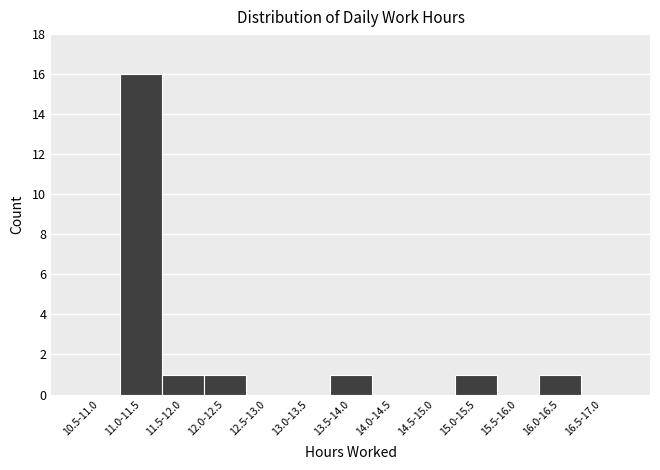

Reading right to left, what are all the values shown in this chart?

16.5-17.0=0	16.0-16.5=1	15.5-16.0=0	15.0-15.5=1	14.5-15.0=0	14.0-14.5=0	13.5-14.0=1	13.0-13.5=0	12.5-13.0=0	12.0-12.5=1	11.5-12.0=1	11.0-11.5=16	10.5-11.0=0